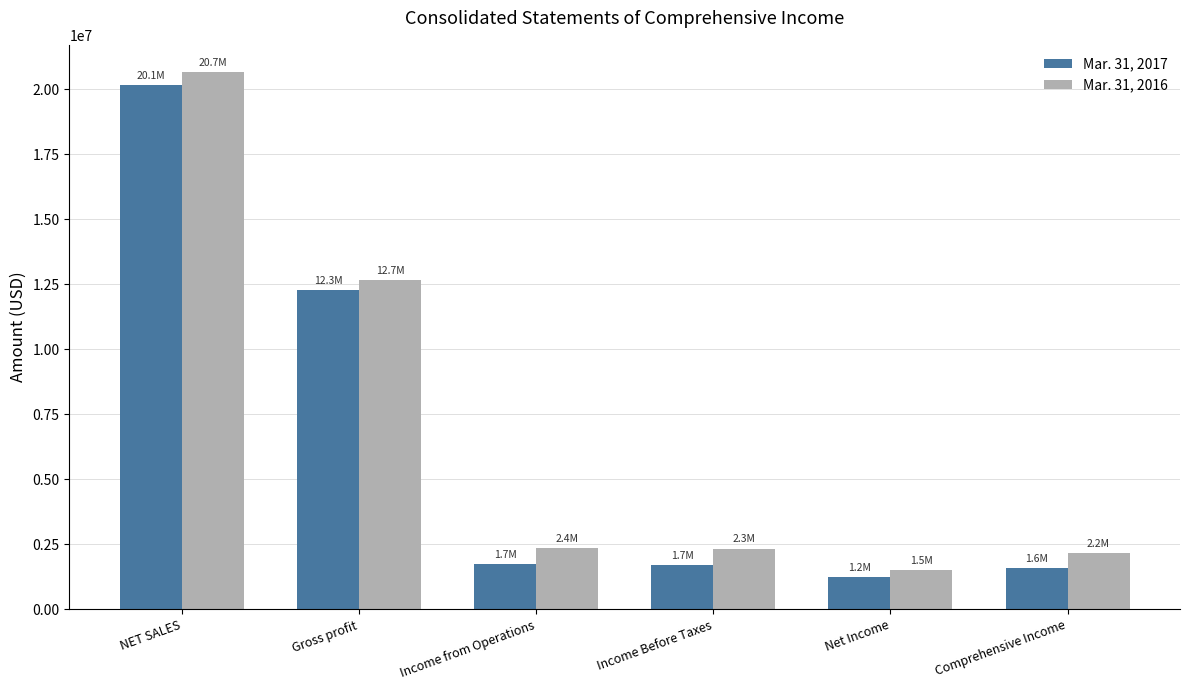

What is the sum of all Mar. 31, 2017 values?

38696049